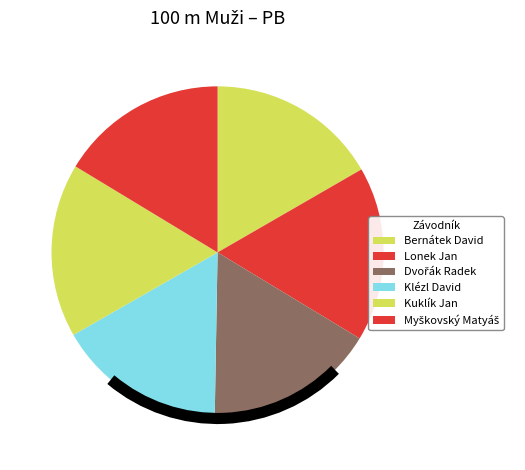

The Klézl David slice represents 16% of the pie. True or false?

True